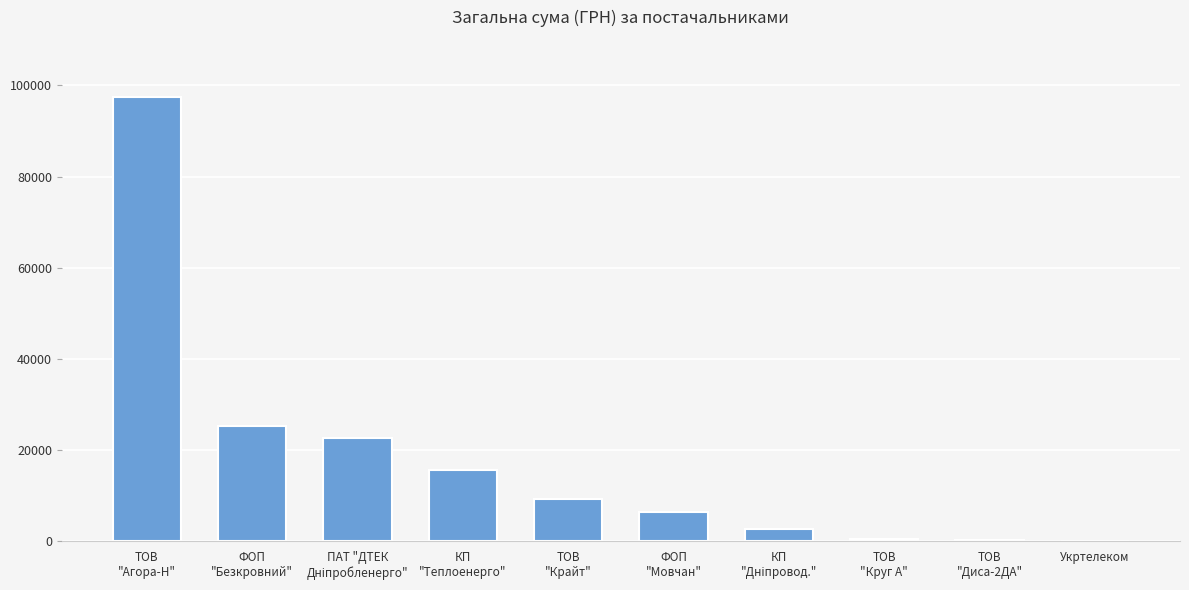

What is the sum of all values?

180606.5